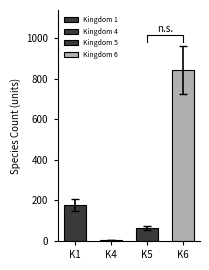

Rank the categories by value from highest to lowest.

K6, K1, K5, K4